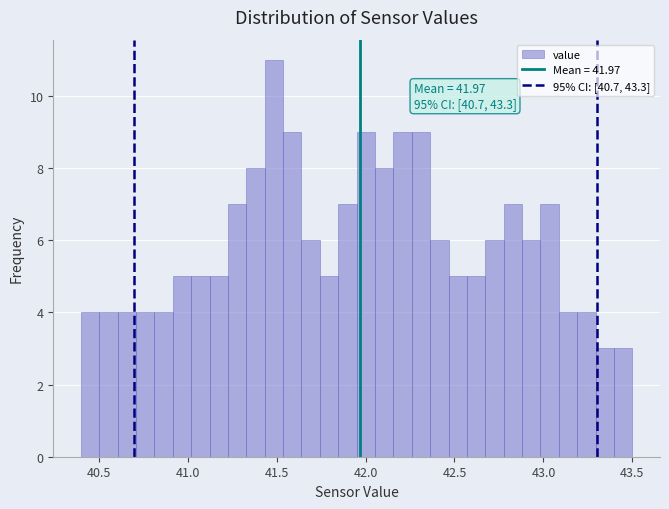

Around what value on the x-axis is the tallest bar? Give the approximate position of its centre, as read against the axis.

41.50